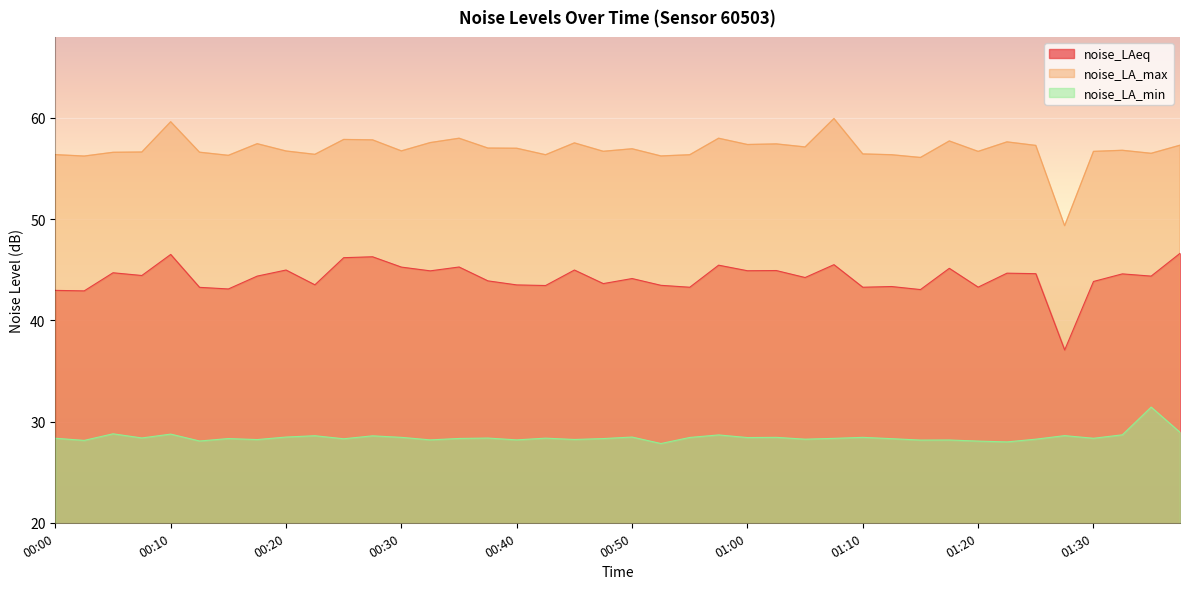

What is the label of the 12th point from the right?

01:10